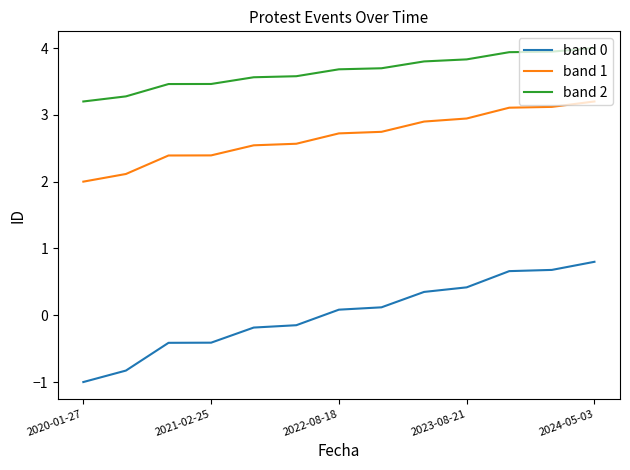

What are all the series names shown in the legend?

band 0, band 1, band 2